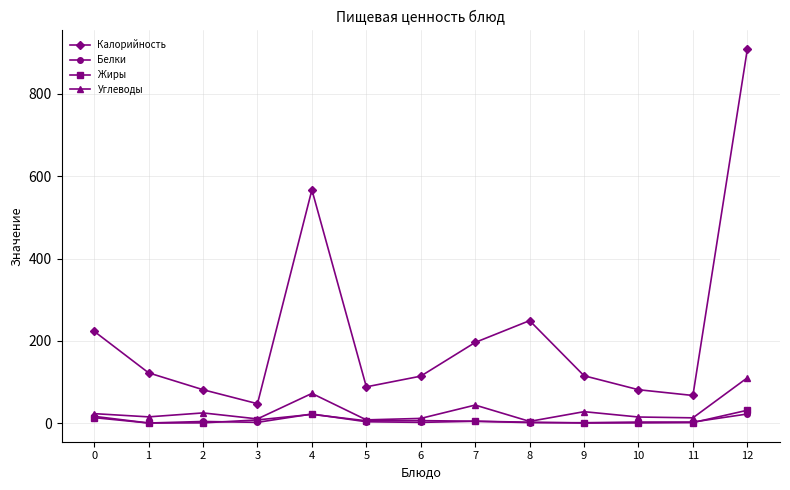

True or false: Белки and Калорийность cross at least once.

False